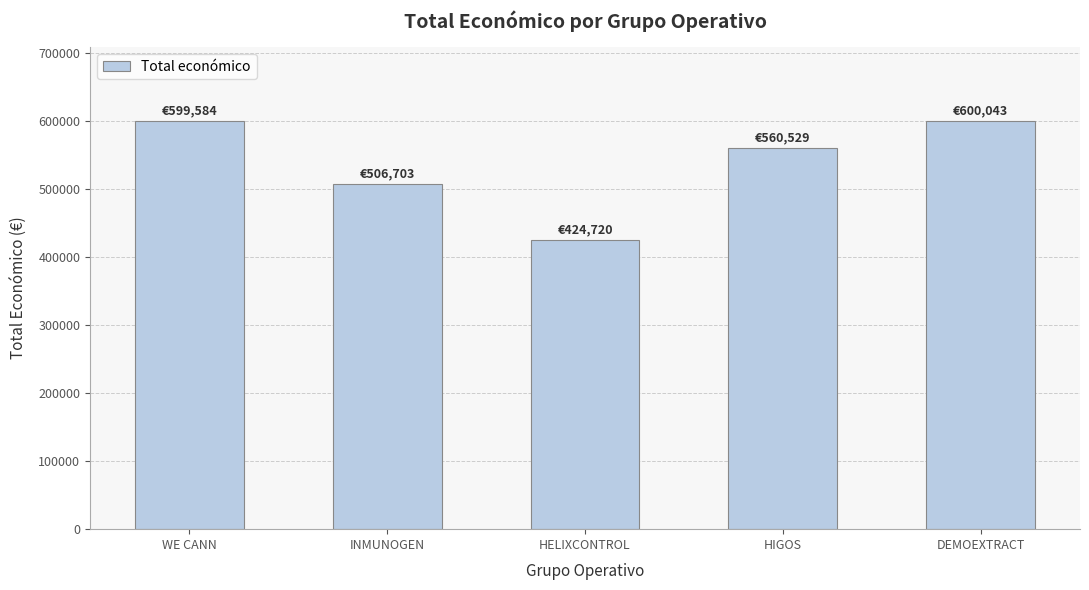

Approximately how many times larger is the value at HELIXCONTROL compared to WE CANN?

0.7